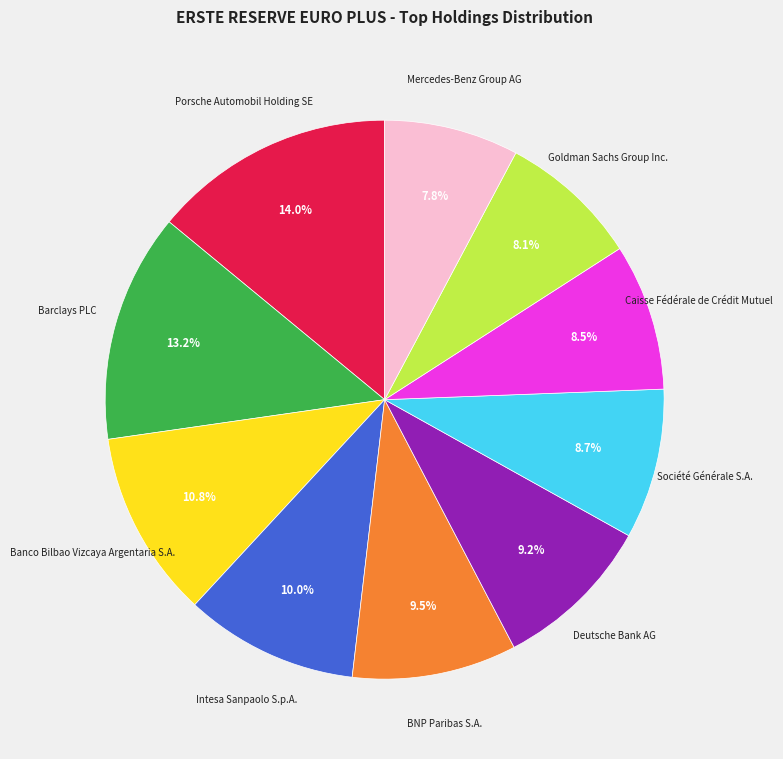

Is there any slice that represents more than half of the pie?

No